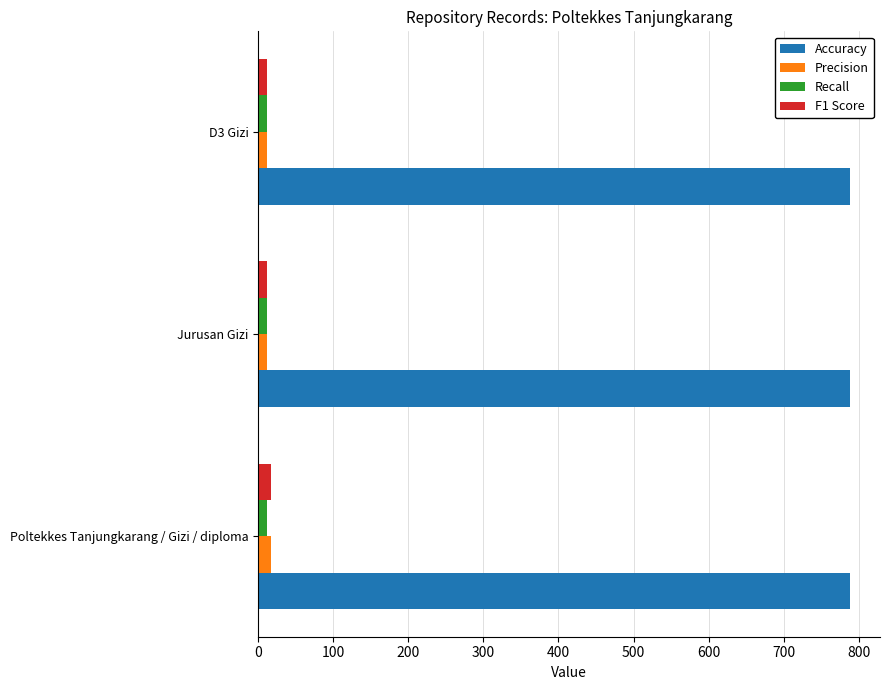

At how many categories does at least one series exceed 268?

3